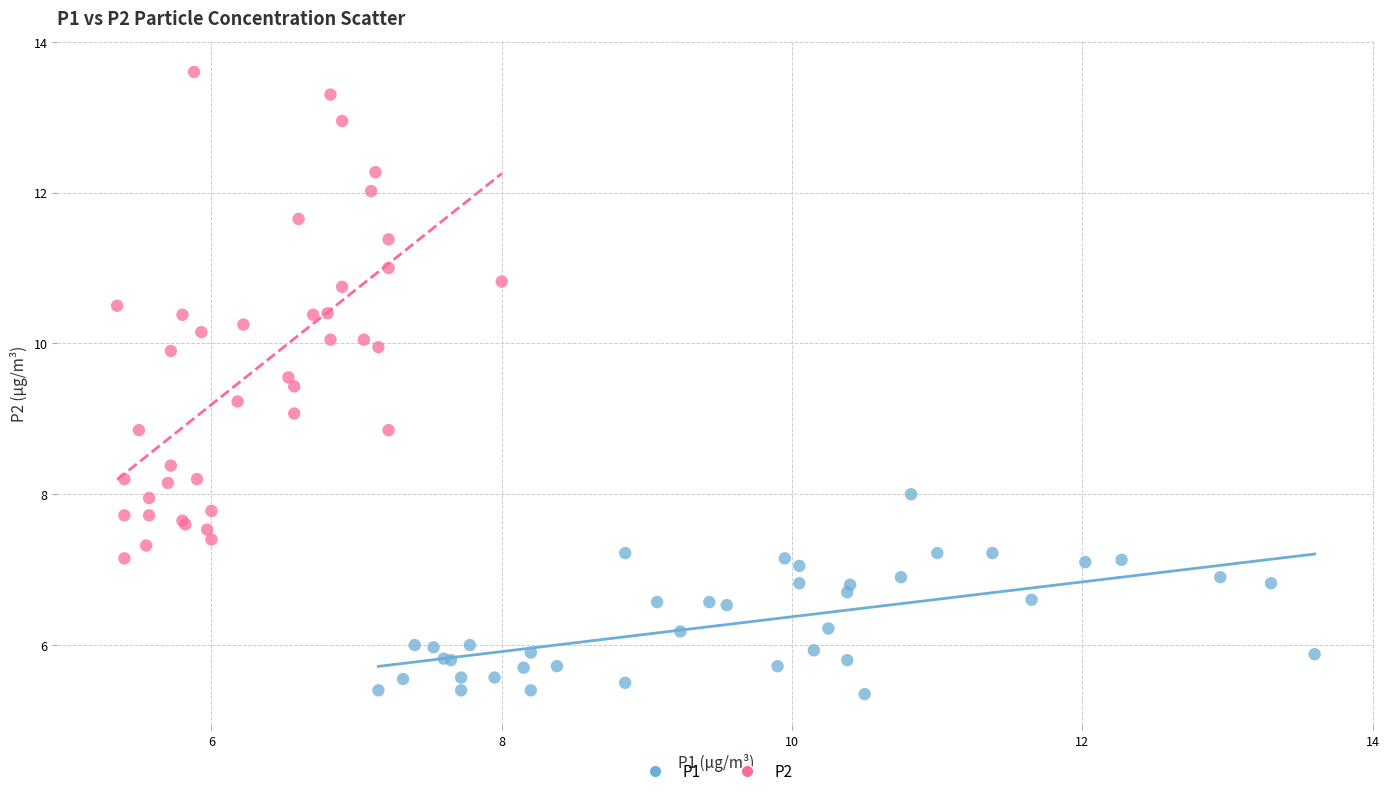

Which series reaches the maximum Y coordinate?

P2